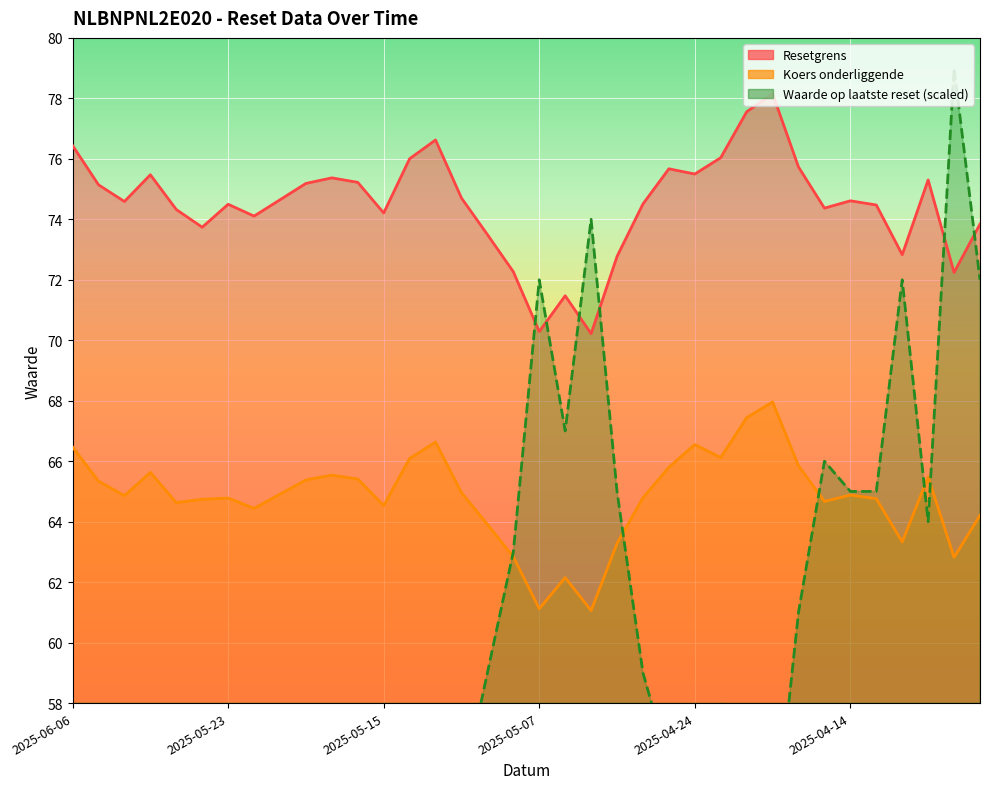

Between 2025-05-26 and 2025-05-16, which series saw the biggest shift?

Waarde op laatste reset